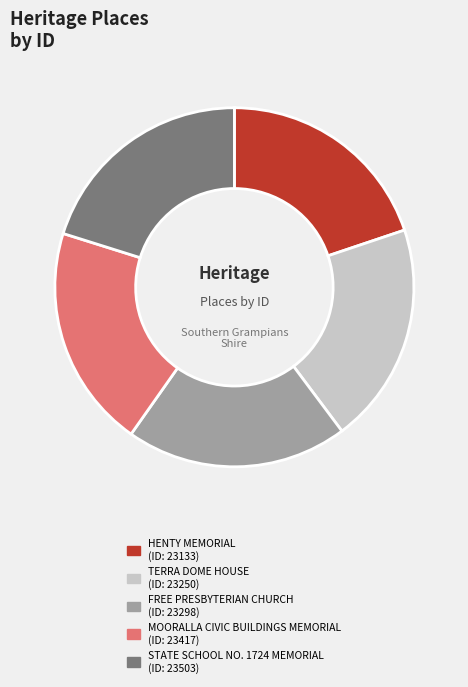

Combined, do MOORALLA CIVIC BUILDINGS MEMORIAL and STATE SCHOOL NO. 1724 MEMORIAL account for over 50%?

No